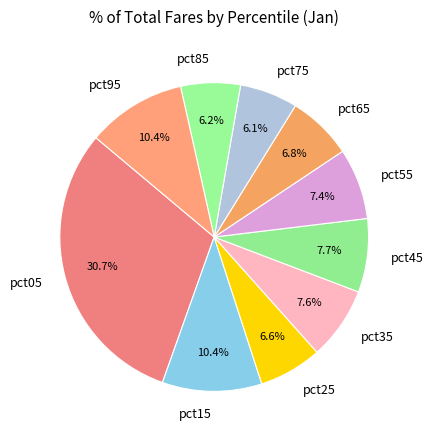

To the nearest percent, what is the average slice percentage?

10%